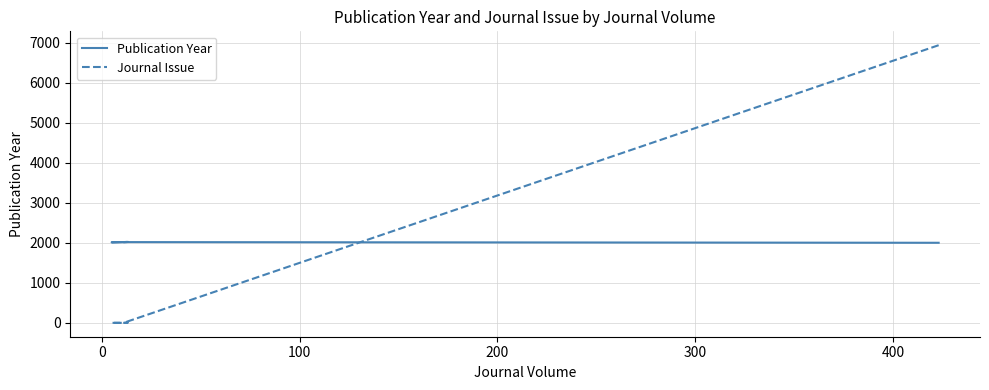

Does the chart have visible grid lines?

Yes